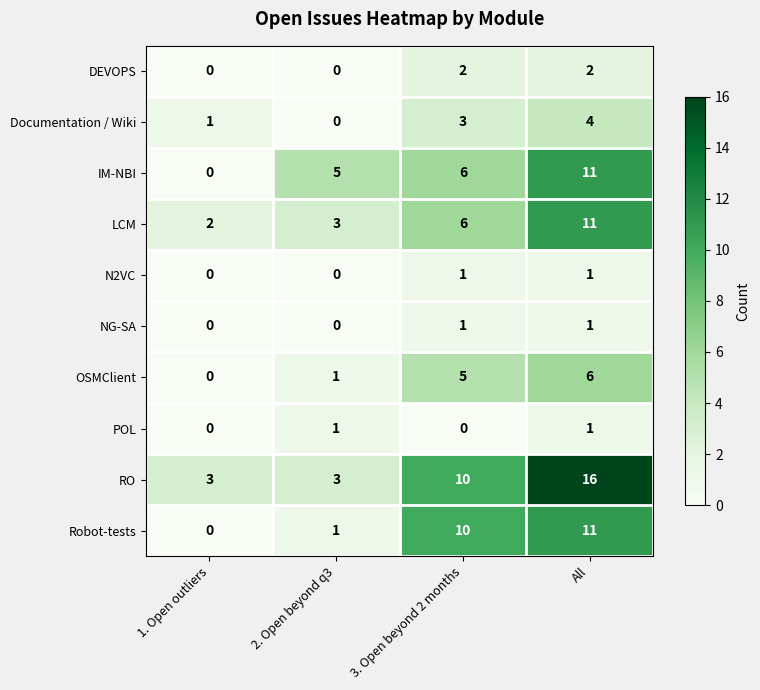

Count the Documentation / Wiki values in the range 1 to 4.

3